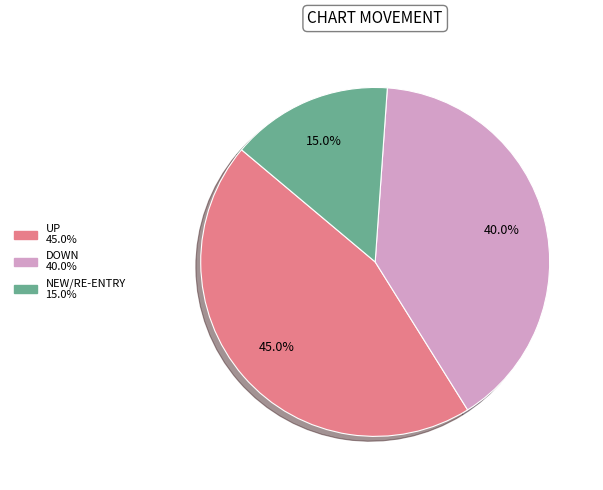

Is there a majority slice in this chart?

No